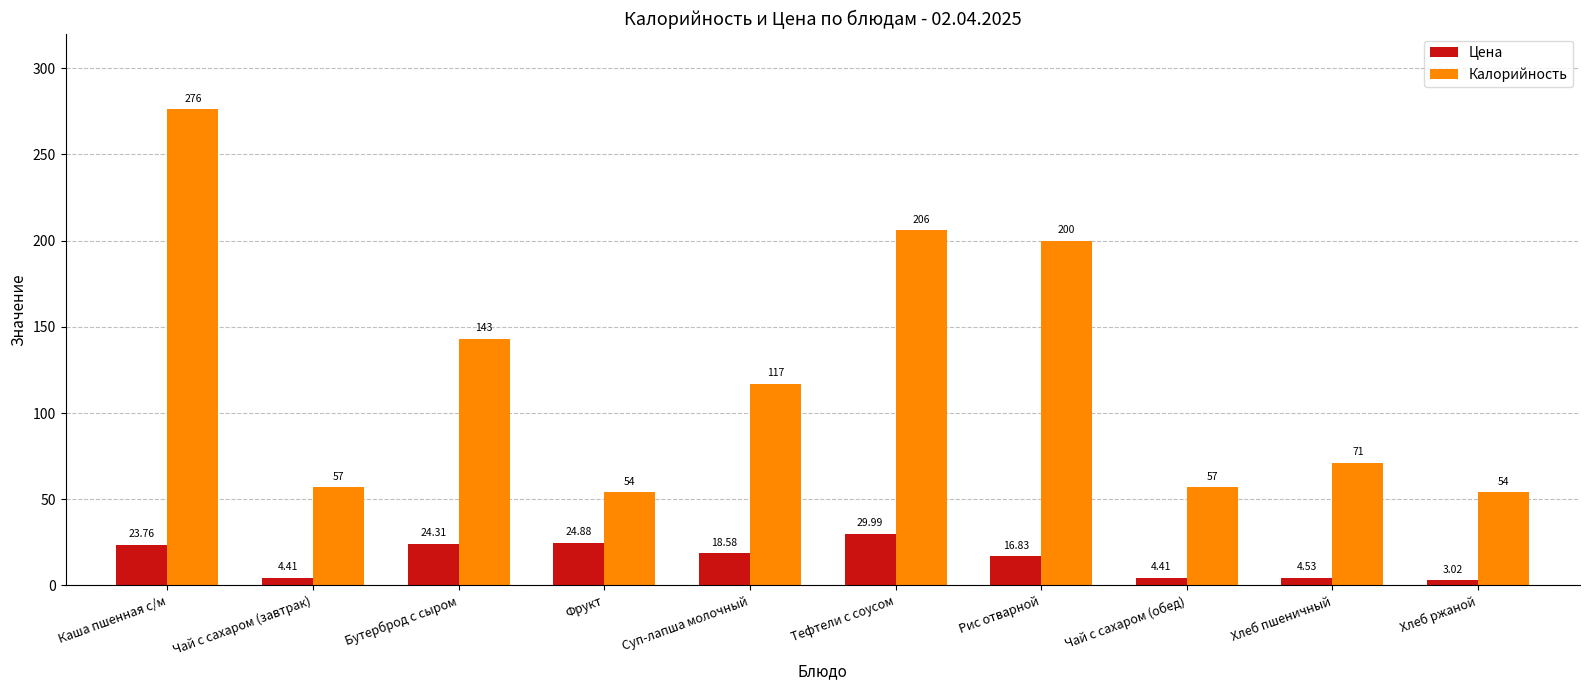

What position from the right is Фрукт?

7